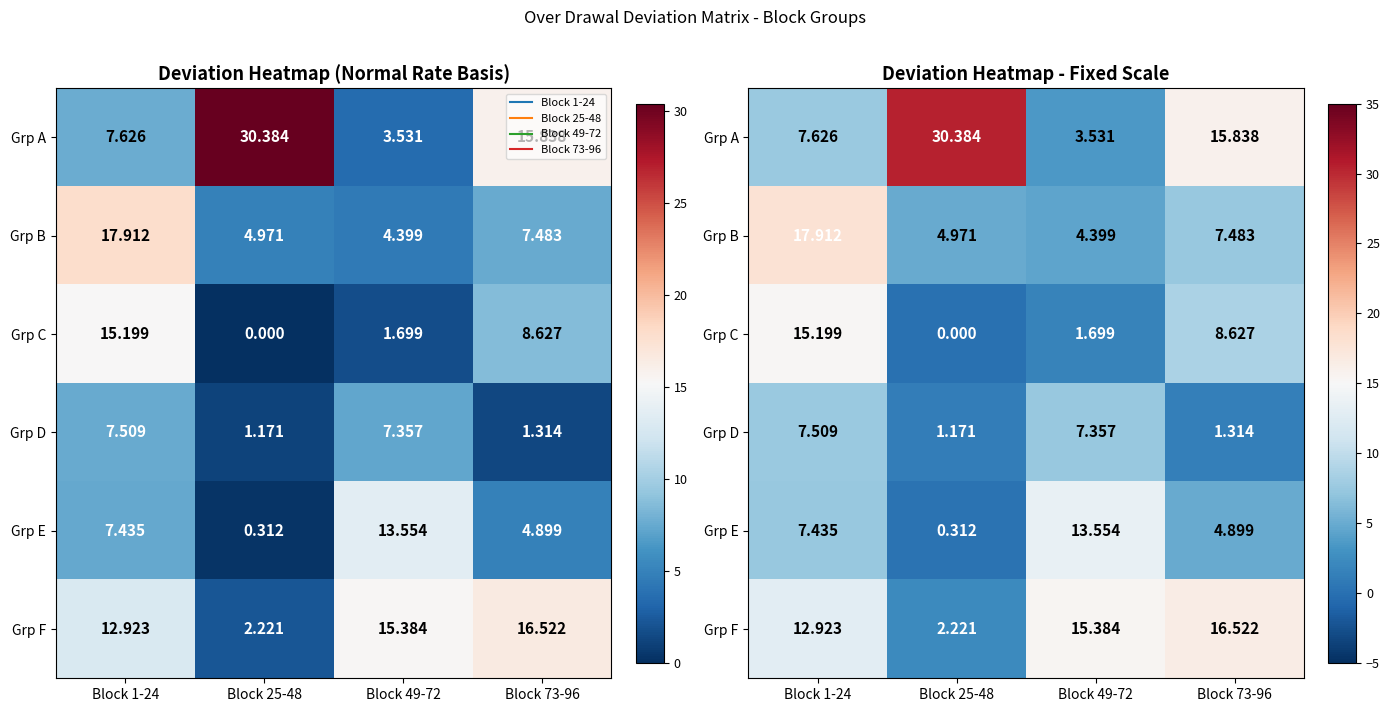

At which category is the sum across all series the highest?

Block 1-24